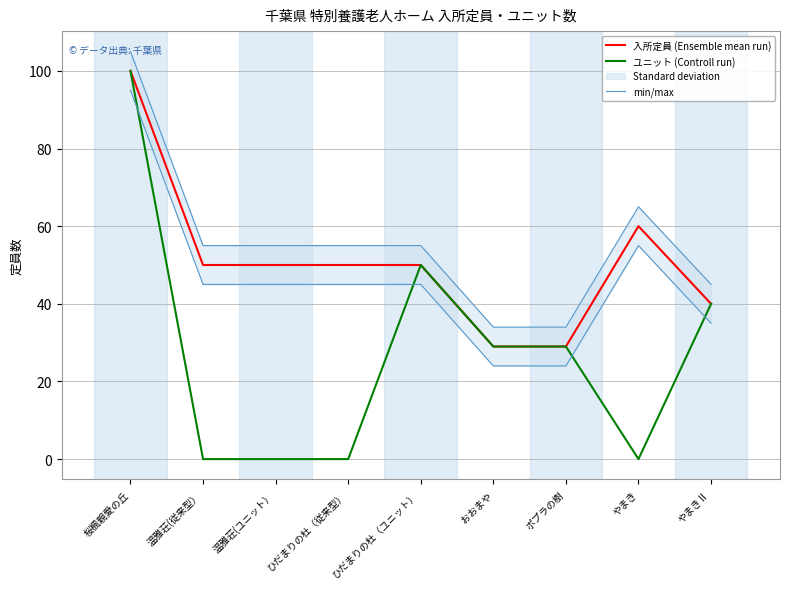

What position from the left is やまきⅡ?

9